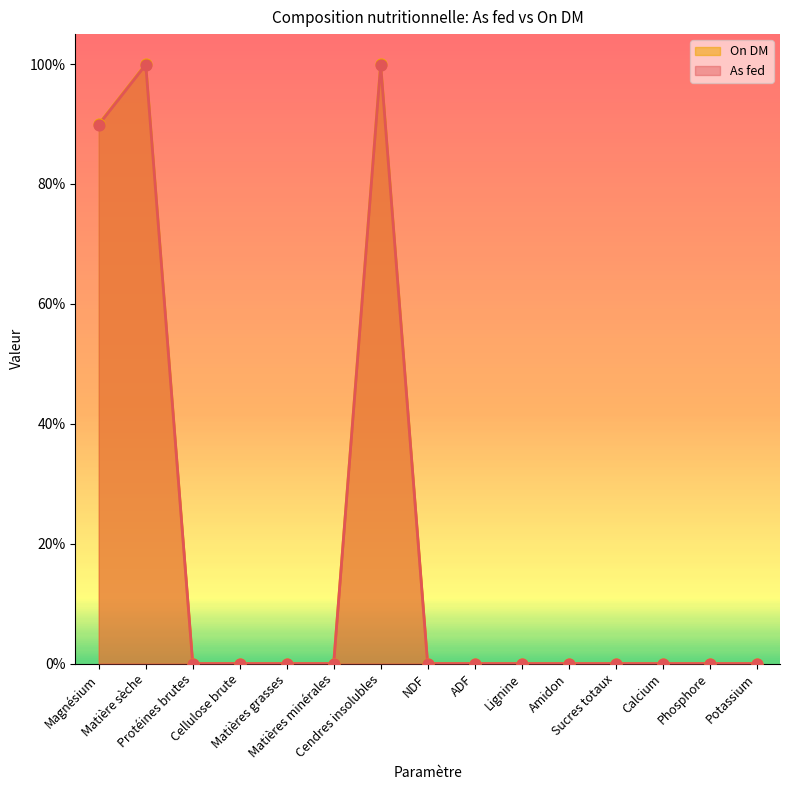

Which series reaches the maximum Y coordinate?

On DM